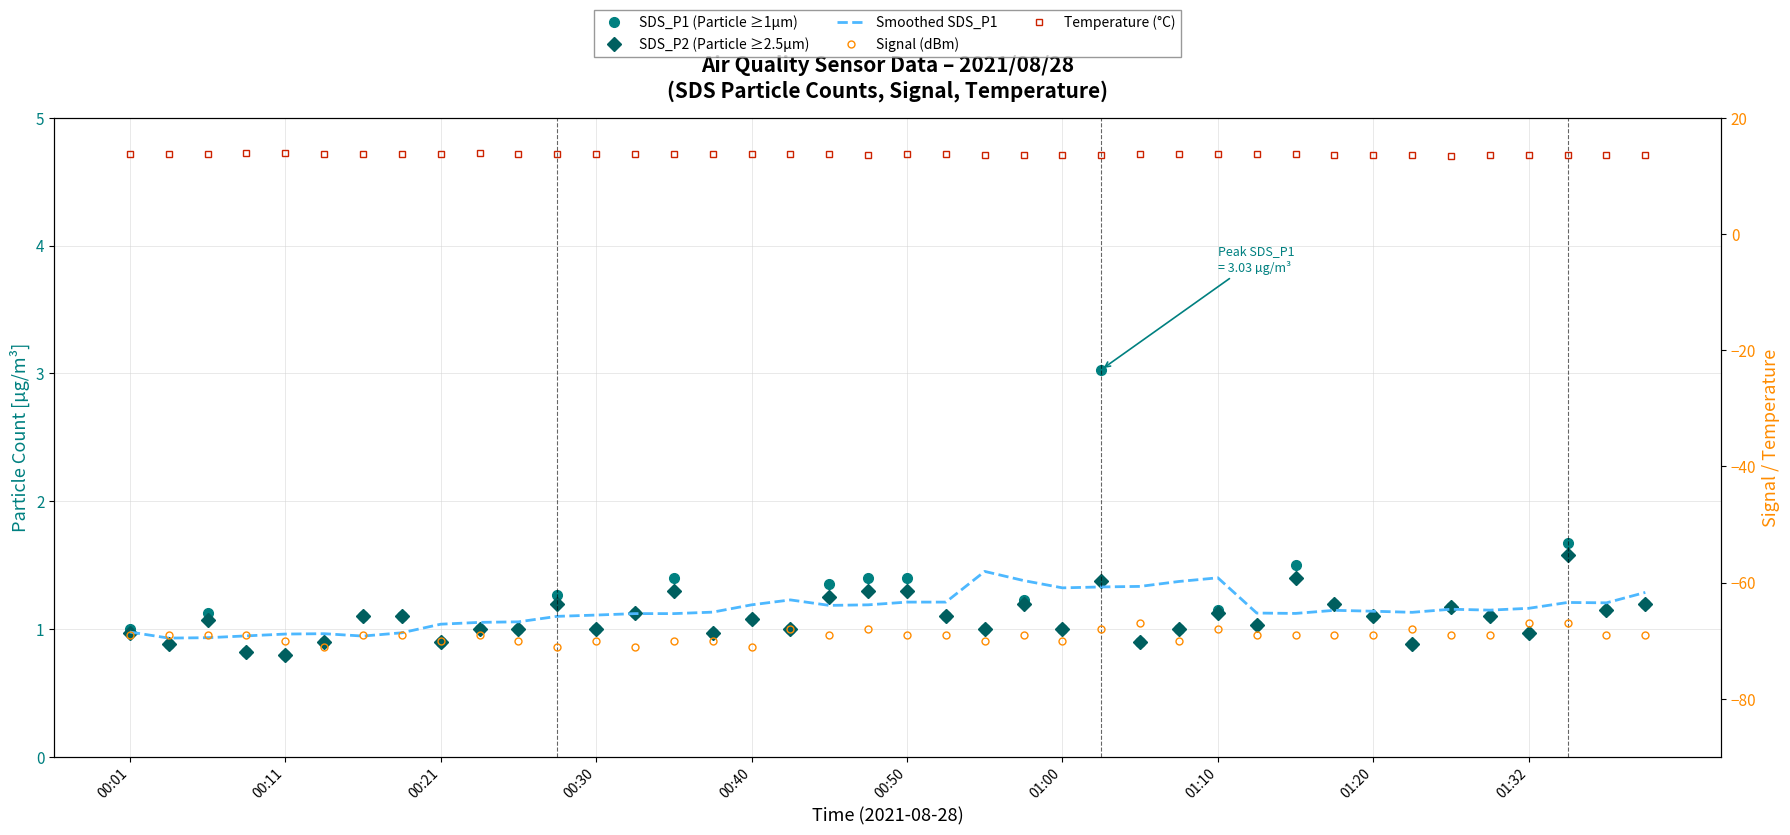

How many series are shown in this chart?

5